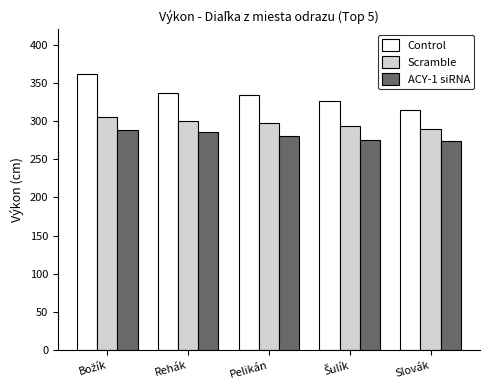

The ACY-1 siRNA series shows 448 at Pelikán. True or false?

False